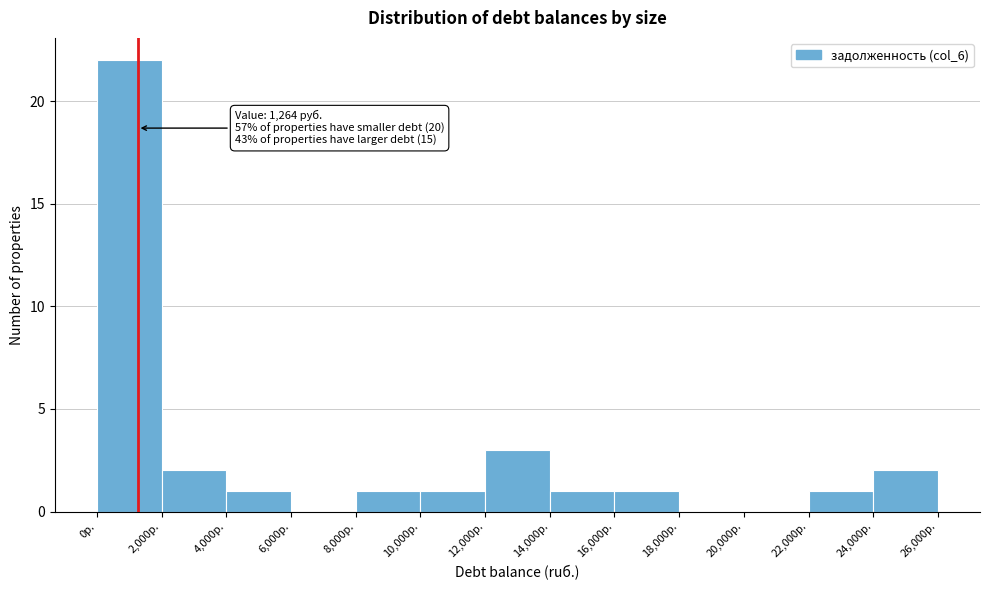

Which range on the x-axis has the tallest bar?

0 to 2000